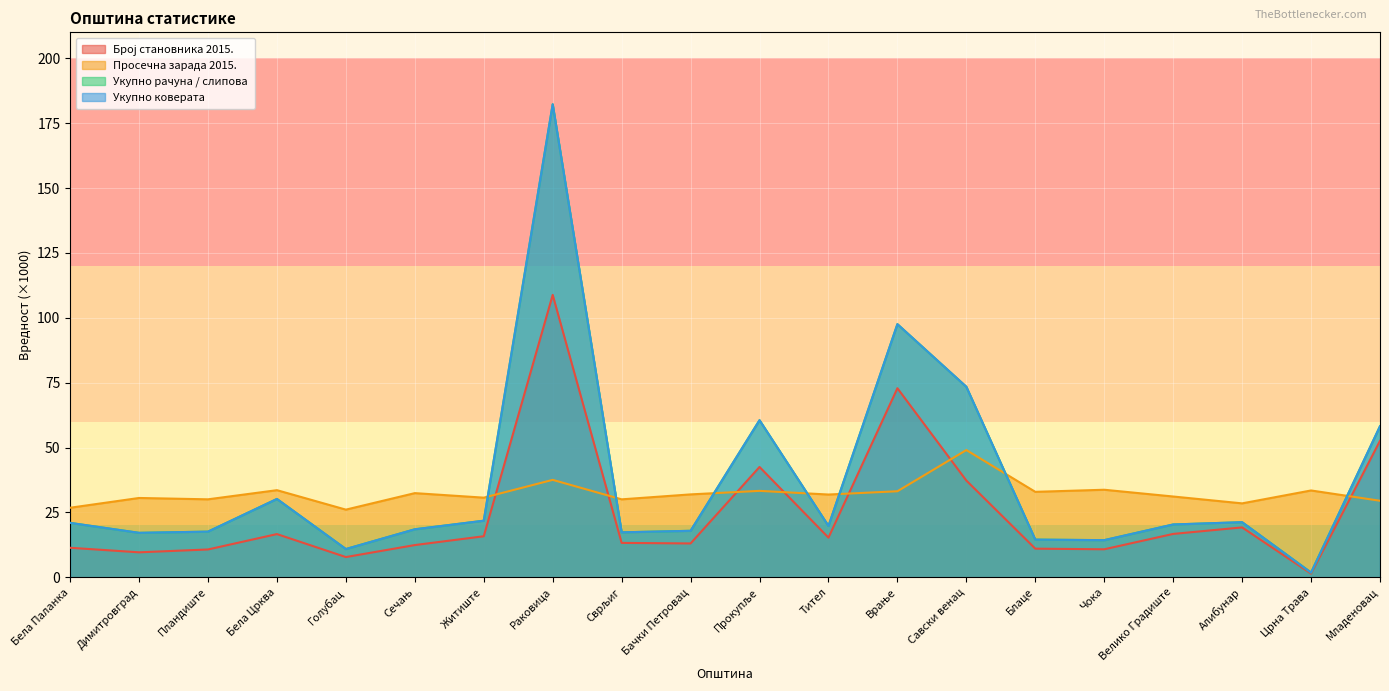

Where does the Укупно коверата series first go above 20?

Бела Паланка